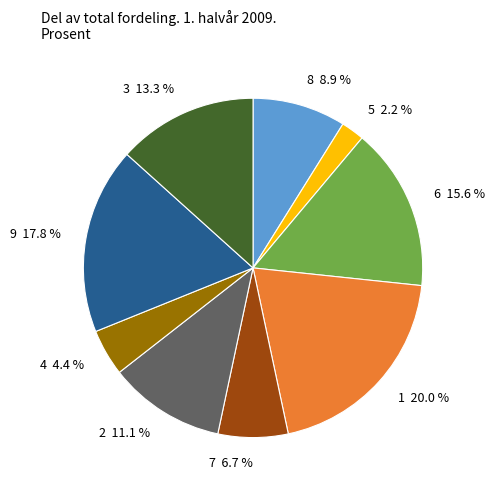

Count the number of slices in the pie.

9